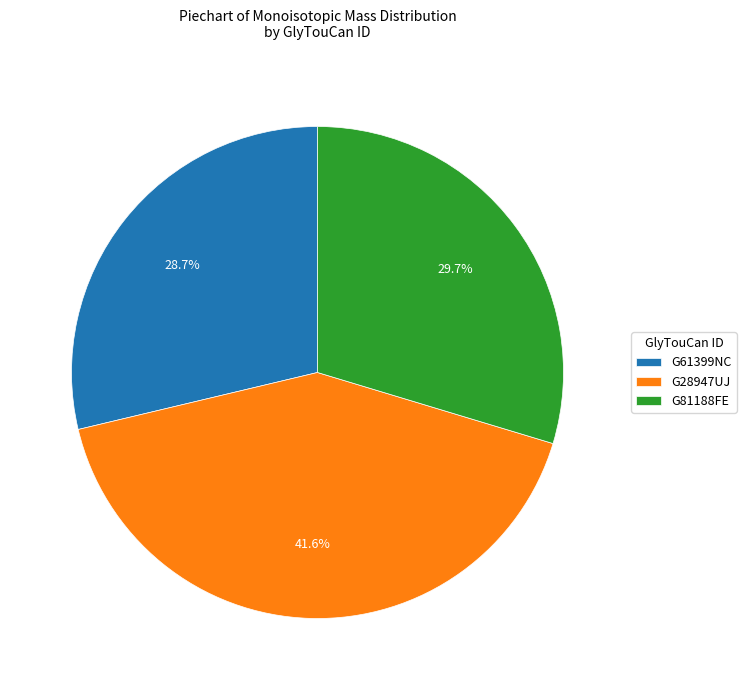

What percentage is the G61399NC slice, to the nearest percent?

29%